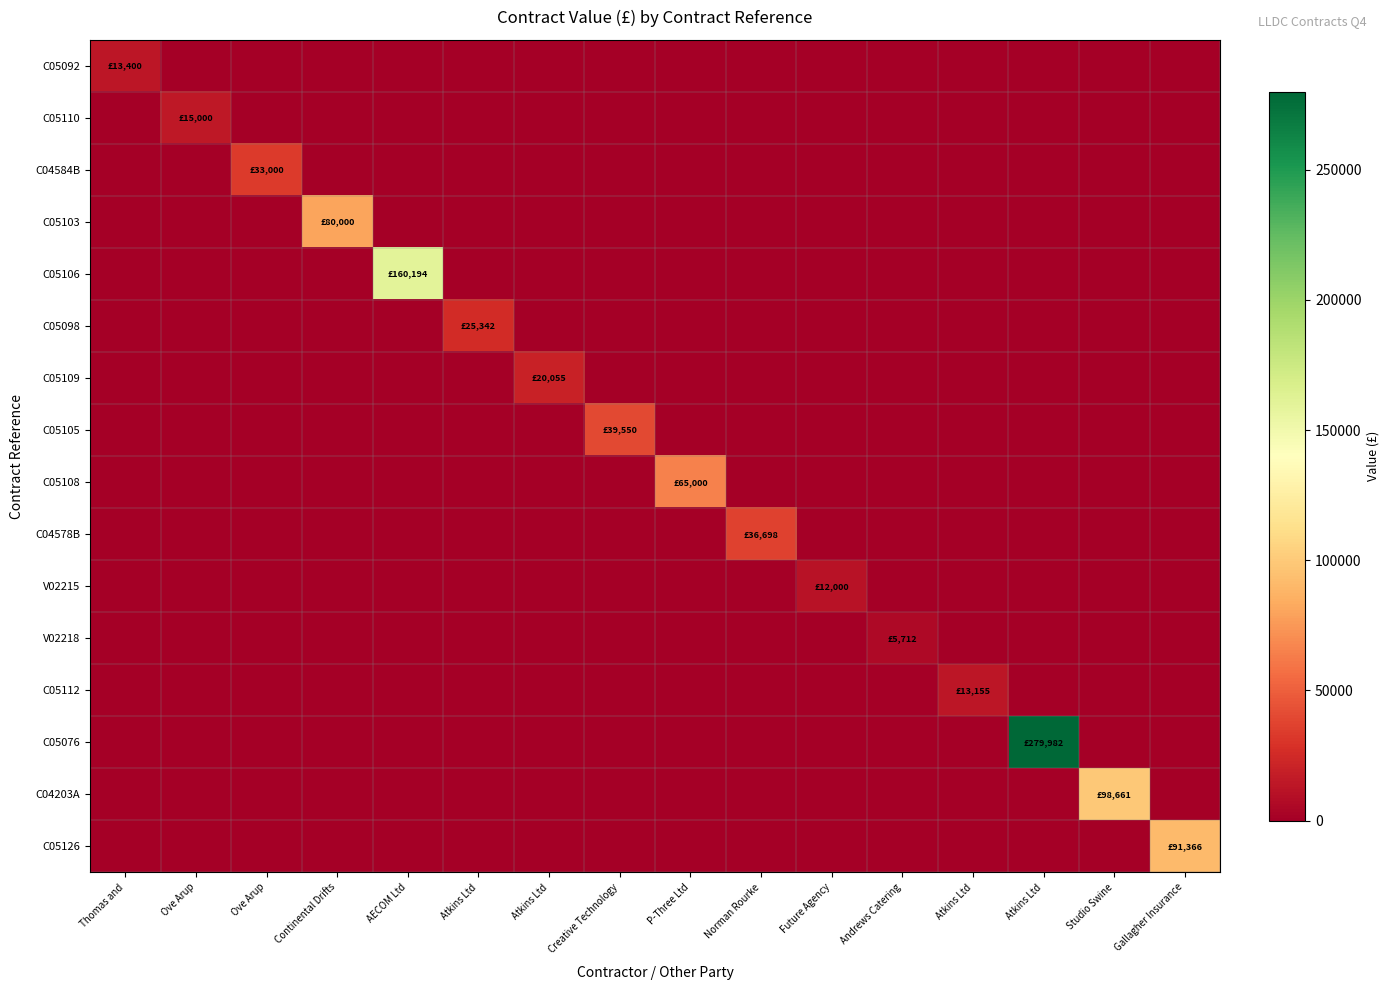

Which series changed the most between AECOM Ltd and Future Agency?

C05106